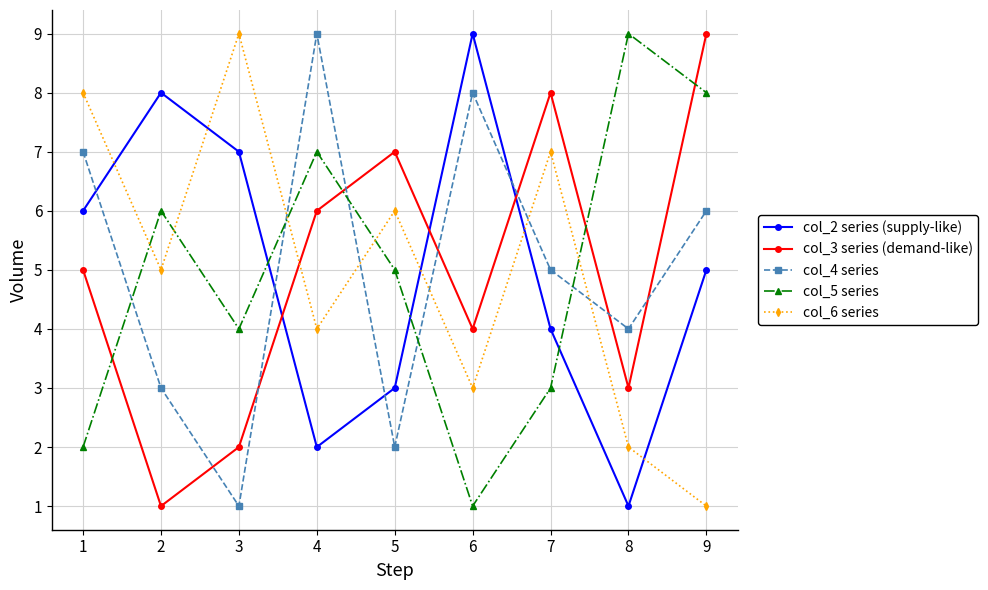

At 4, list the series in order from smallest to largest.

col_2 series (supply-like), col_6 series, col_3 series (demand-like), col_5 series, col_4 series